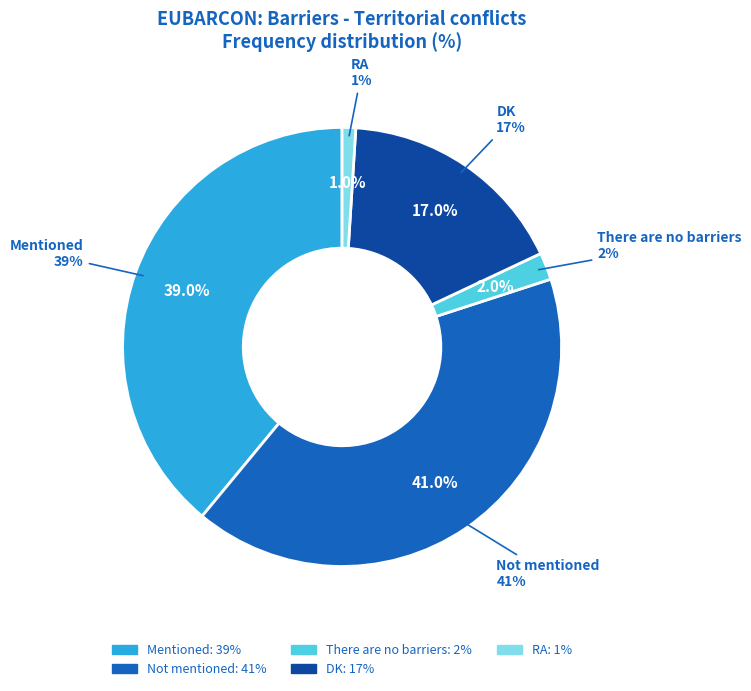

To the nearest percent, what is the difference between the largest and smallest slice percentages?

40%